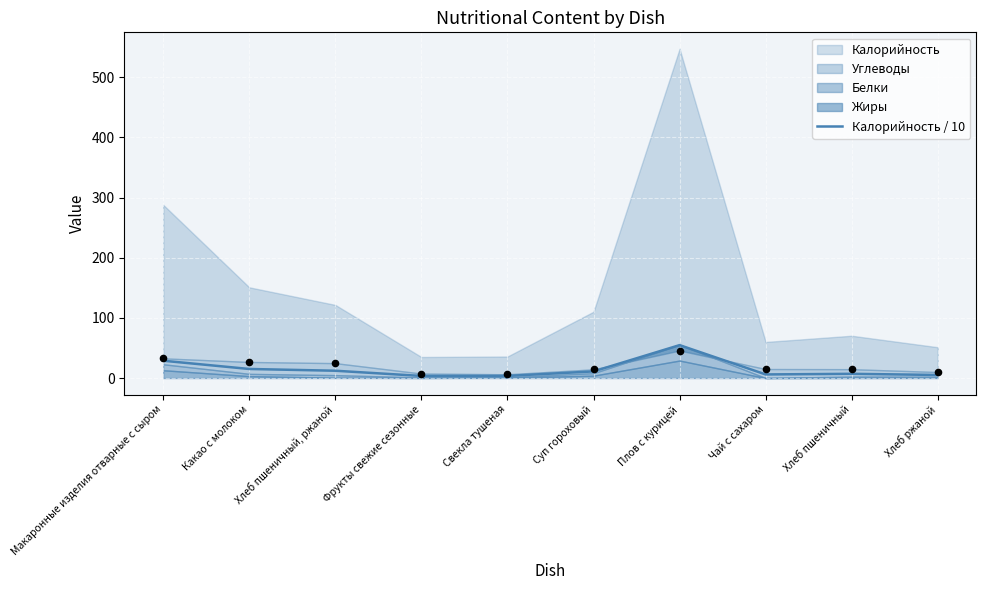

Between Какао с молоком and Фрукты свежие сезонные, which is larger?

Какао с молоком